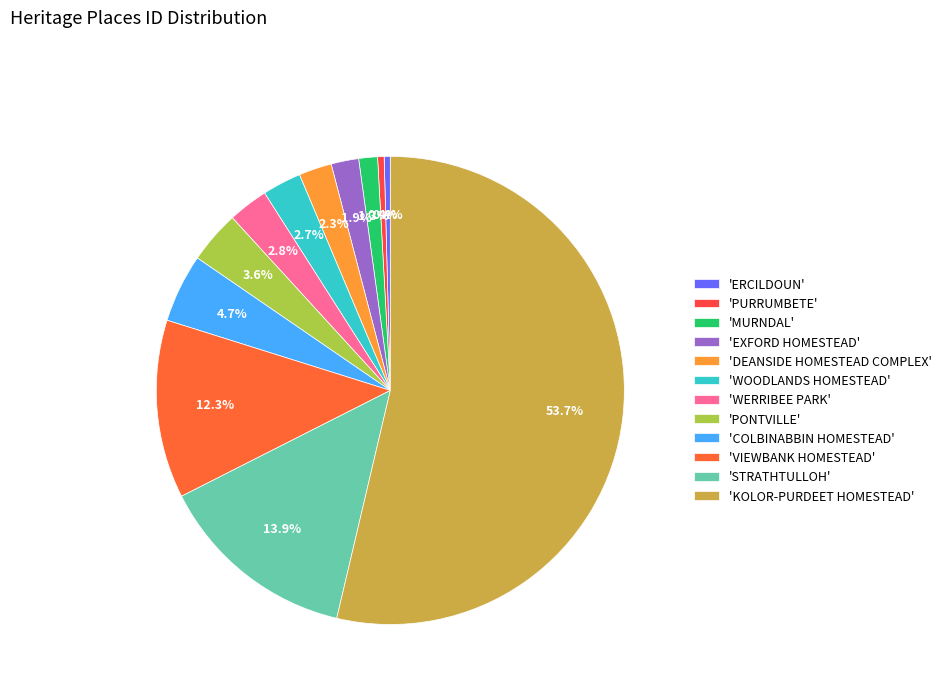

Count the number of slices in the pie.

12